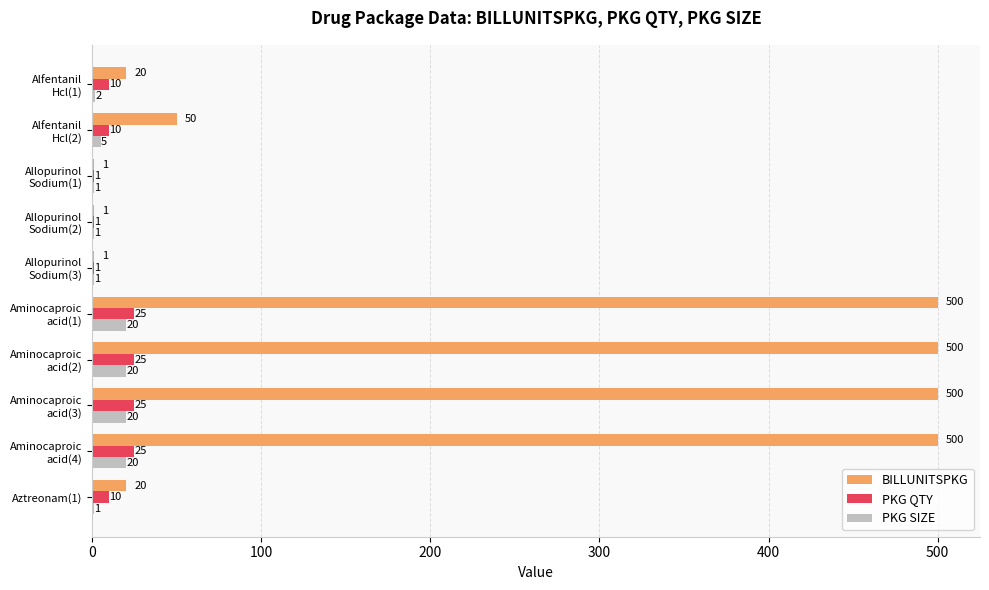

Is it true that PKG QTY equals 10 at Aztreonam(1)?

True